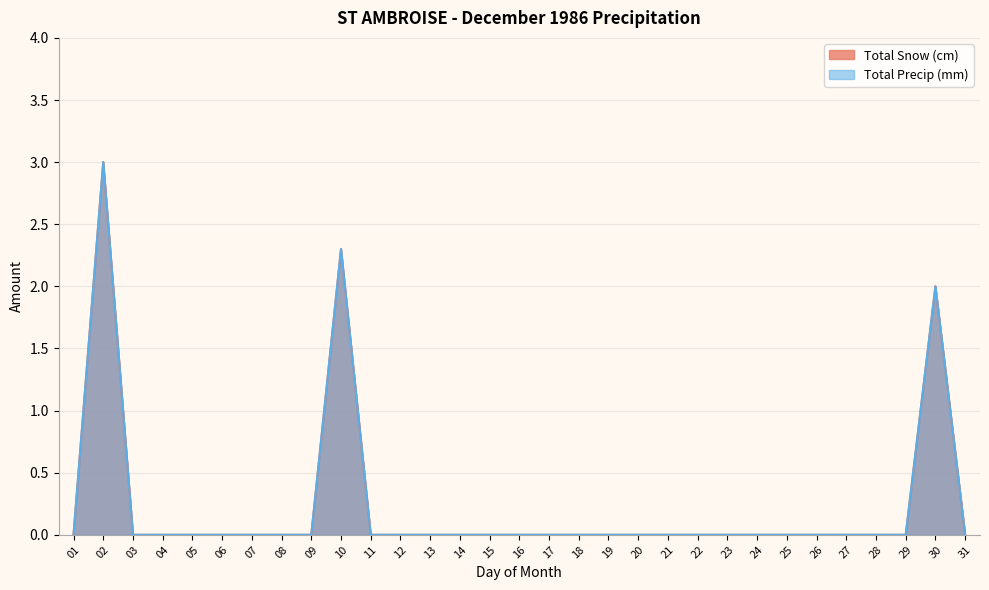

Which category has the highest value across all series?

02